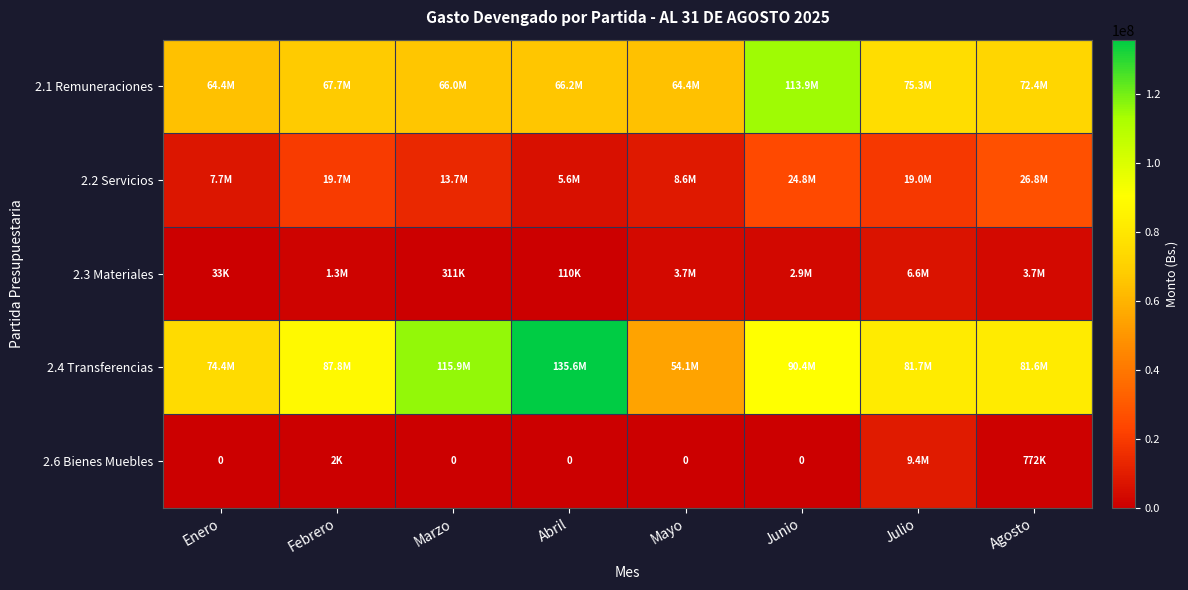

At which label does 2.4 Transferencias first exceed 87794770?

Febrero